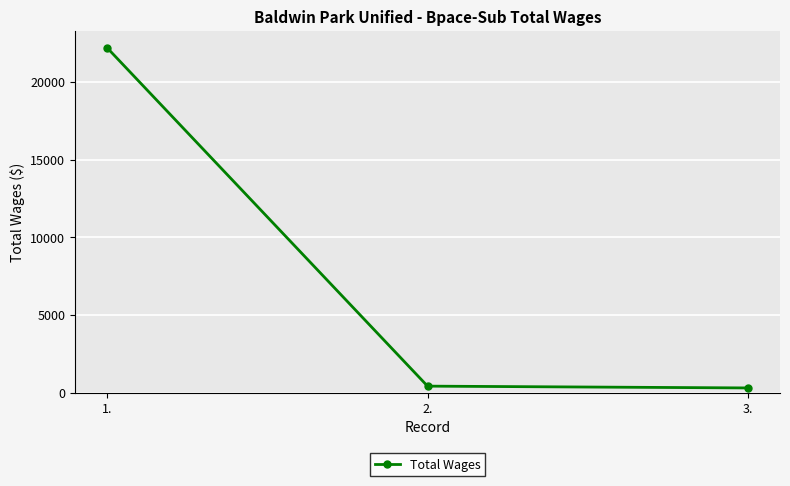

Is it true that the value at 1. is 22200?

True